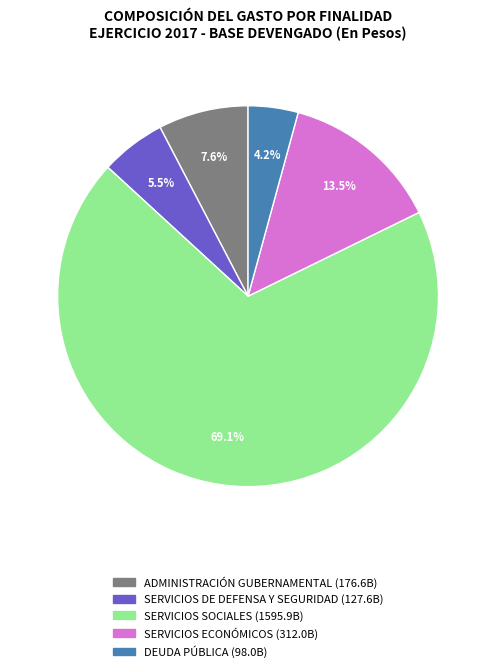

Approximately how many times larger is the value at SERVICIOS ECONÓMICOS compared to ADMINISTRACIÓN GUBERNAMENTAL?

1.8